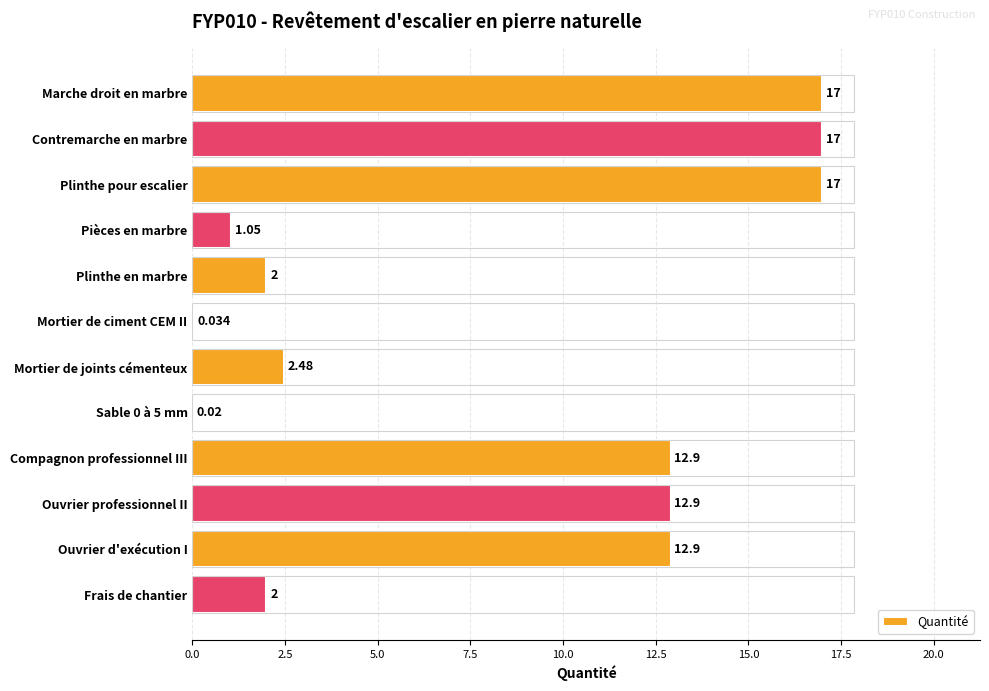

How many distinct data groups are displayed?

1